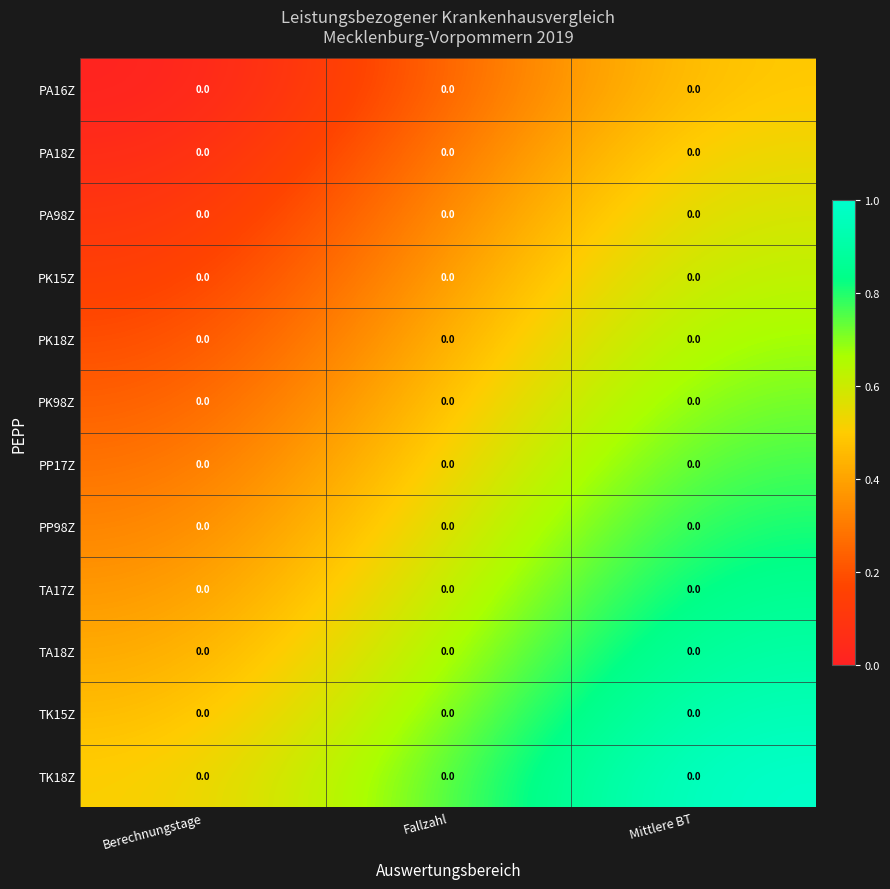

List the series in order of their peak value, highest first.

TK18Z, TK15Z, TA18Z, TA17Z, PP98Z, PP17Z, PK98Z, PK18Z, PK15Z, PA98Z, PA18Z, PA16Z